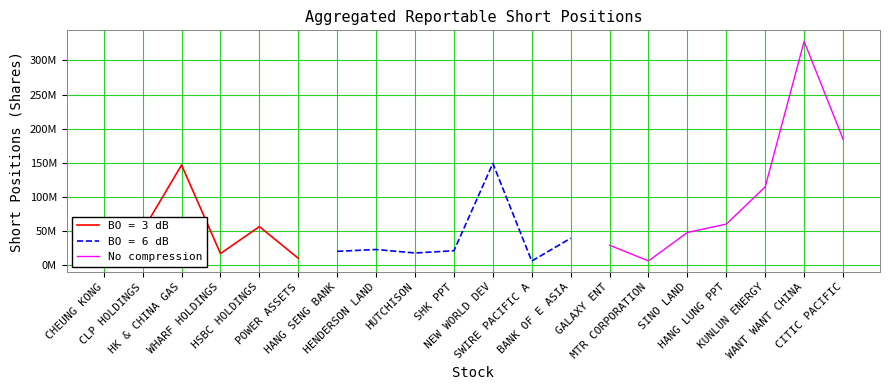

What is the maximum value shown in the chart?

327929053